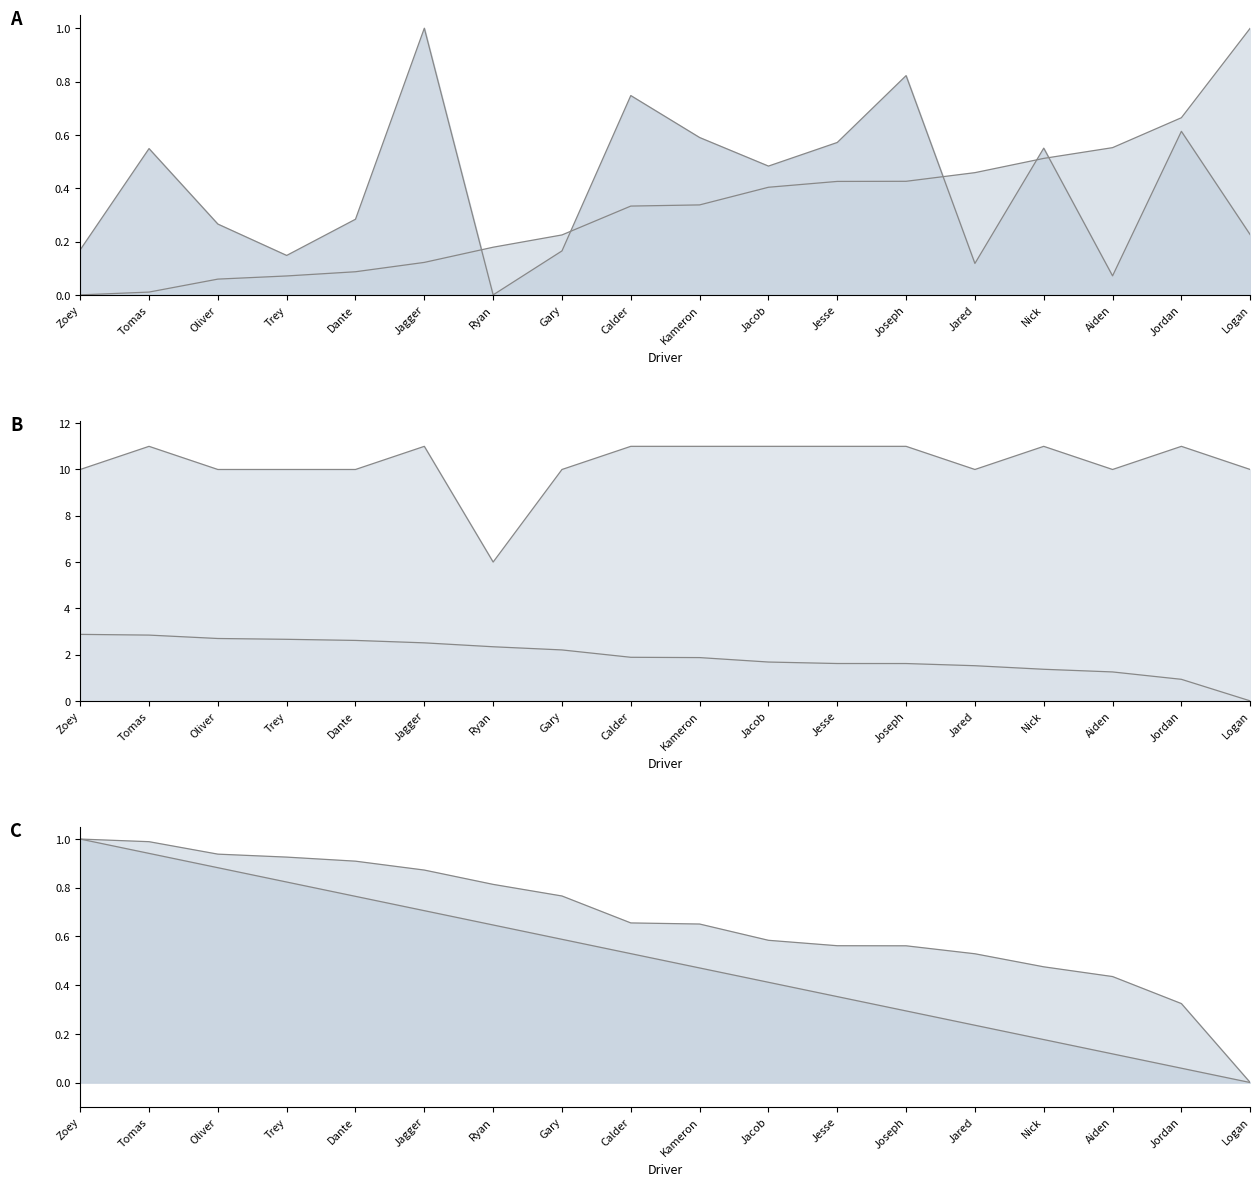

List the series in order of their peak value, highest first.

Total Laps, Best Speed, Best Lap time, Average Speed, Position